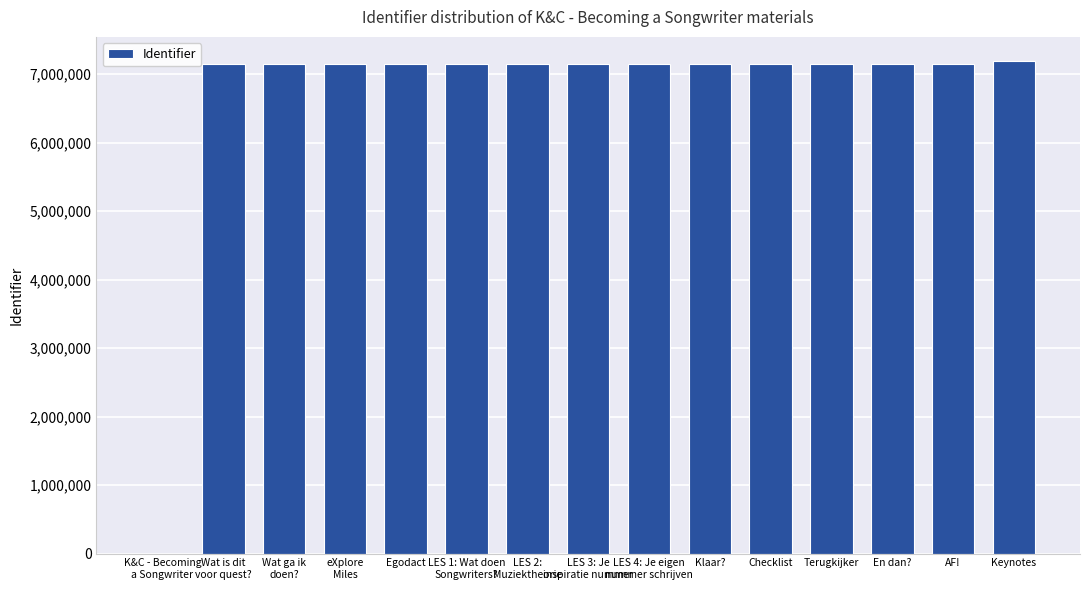

The chart shows a value of 7148024 at AF!. True or false?

True